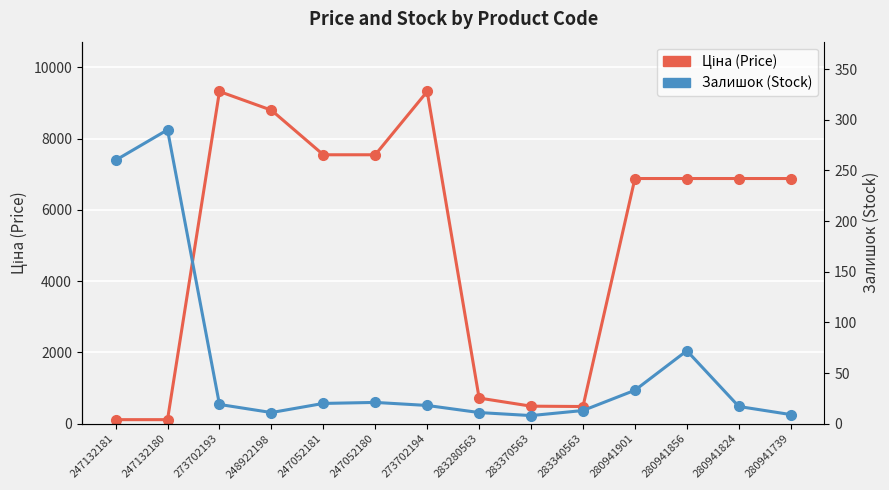

At which label does Ціна (Price) reach its peak?

273702193